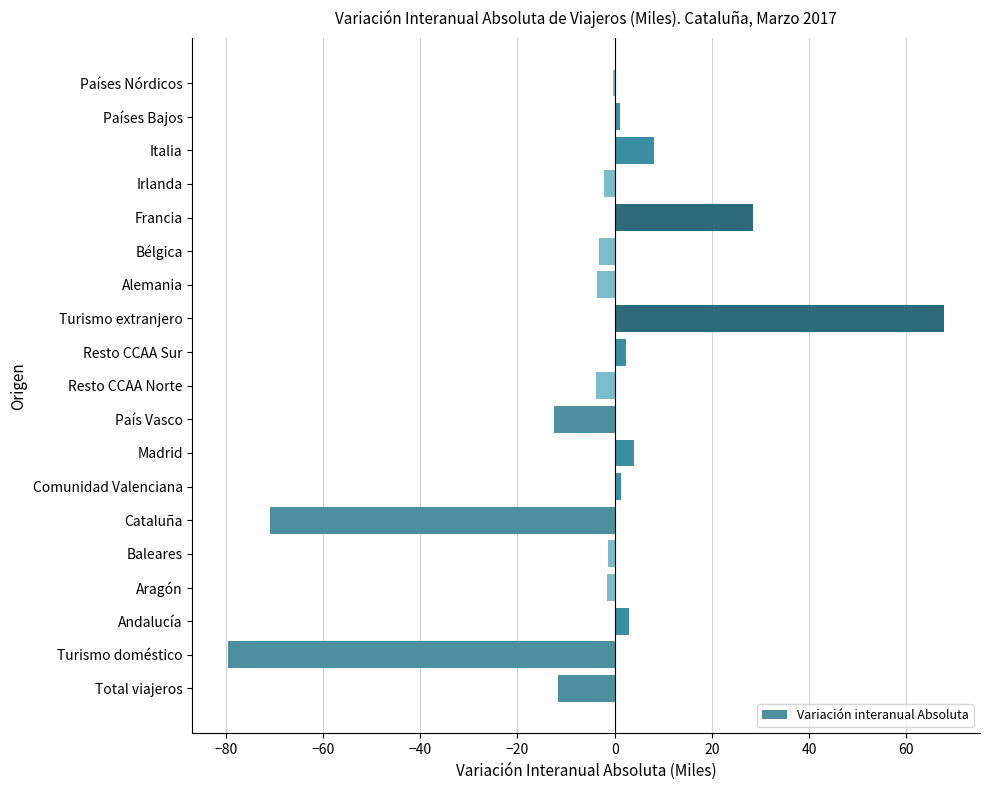

What is the change in value from Cataluña to Italia?

+79.0